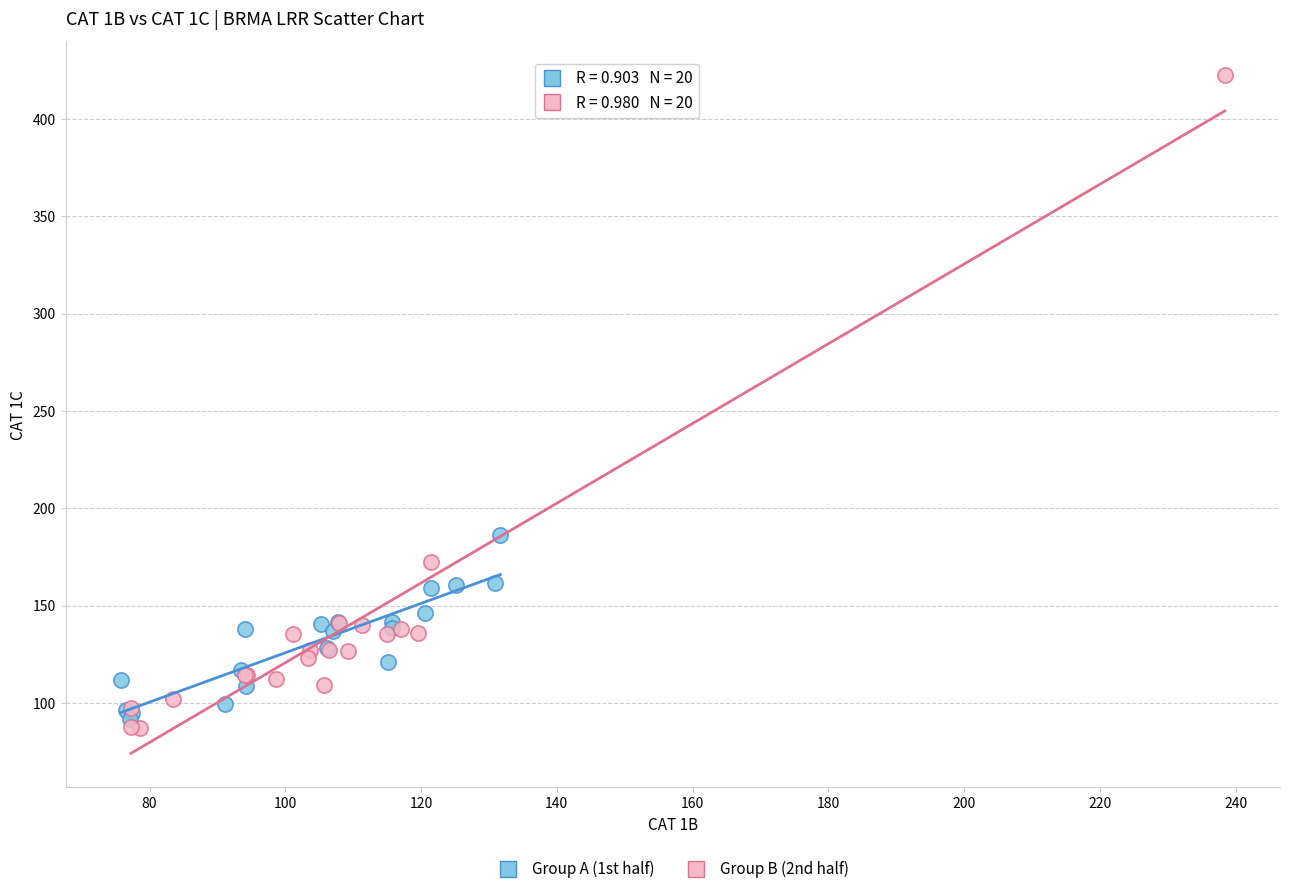

Which series contains the highest Y value?

Group B (2nd half)